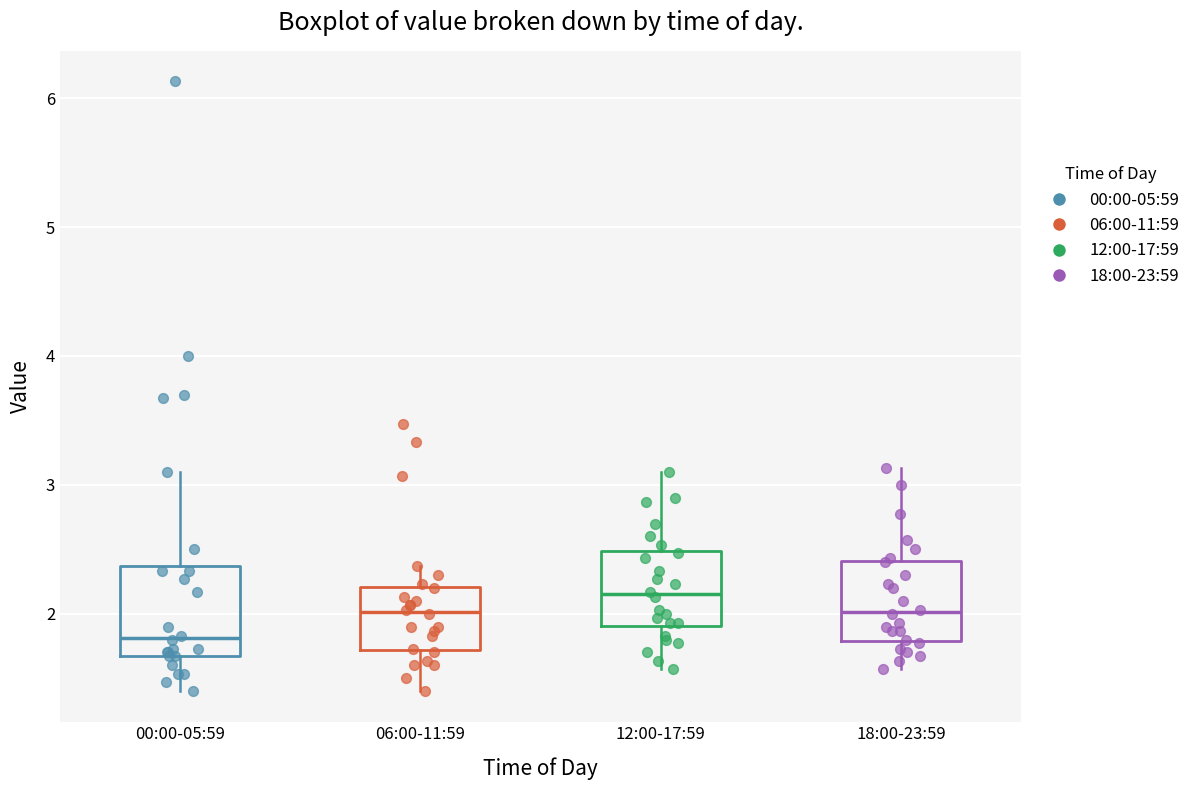

Reading left to right, transcribe this box plot: for each box, give where its median line is, the range the box spans, and where its two whiskers end, as read against the y-axis. The values are not printed on the chart, so give them approximately, as read against the axis.

00:00-05:59: median 1.8, box 1.7 to 2.4, whiskers 1.4 to 3.1
06:00-11:59: median 2.0, box 1.7 to 2.2, whiskers 1.4 to 2.4
12:00-17:59: median 2.2, box 1.9 to 2.5, whiskers 1.6 to 3.1
18:00-23:59: median 2.0, box 1.8 to 2.4, whiskers 1.6 to 3.1